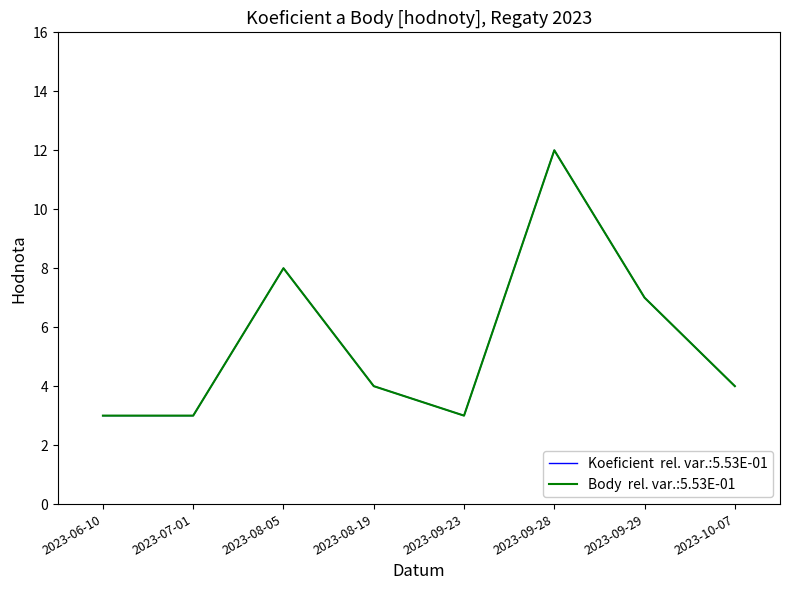

Reading left to right, what are all the values shown in this chart?

Koeficient: 3	3	8	4	3	12	7	4
Body: 3	3	8	4	3	12	7	4